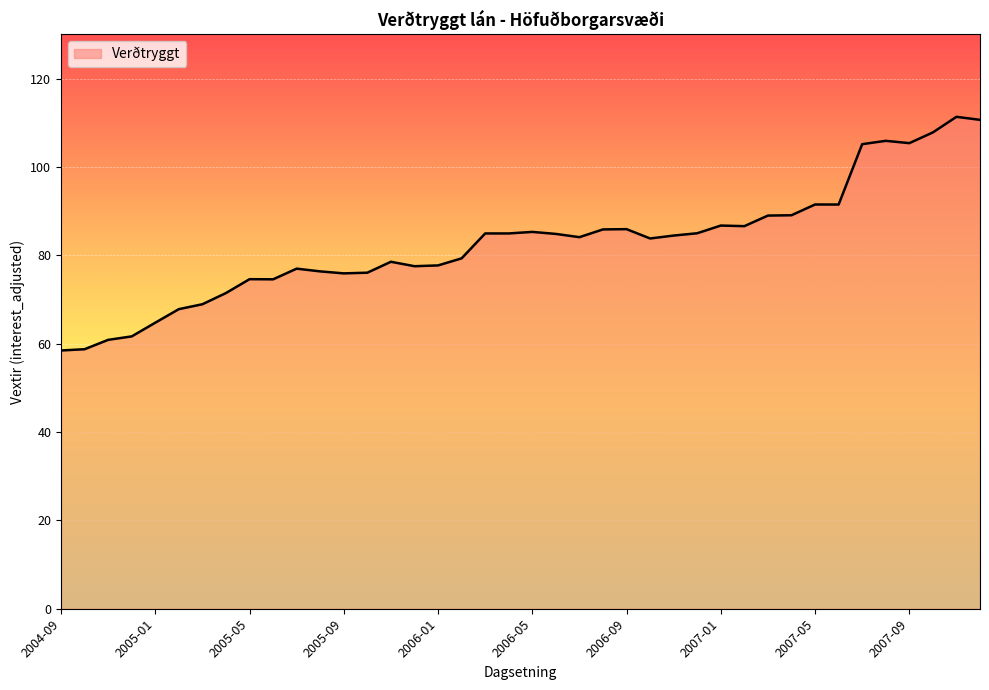

What is the smallest value displayed?

58.5